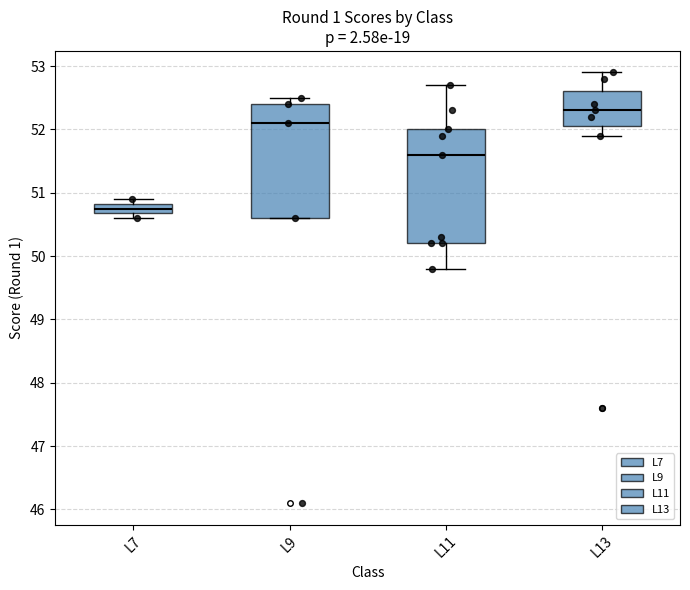

Where does the median line of the box for L11 sit on the y-axis? The values are not printed on the chart, so give them approximately, as read against the axis.

51.6